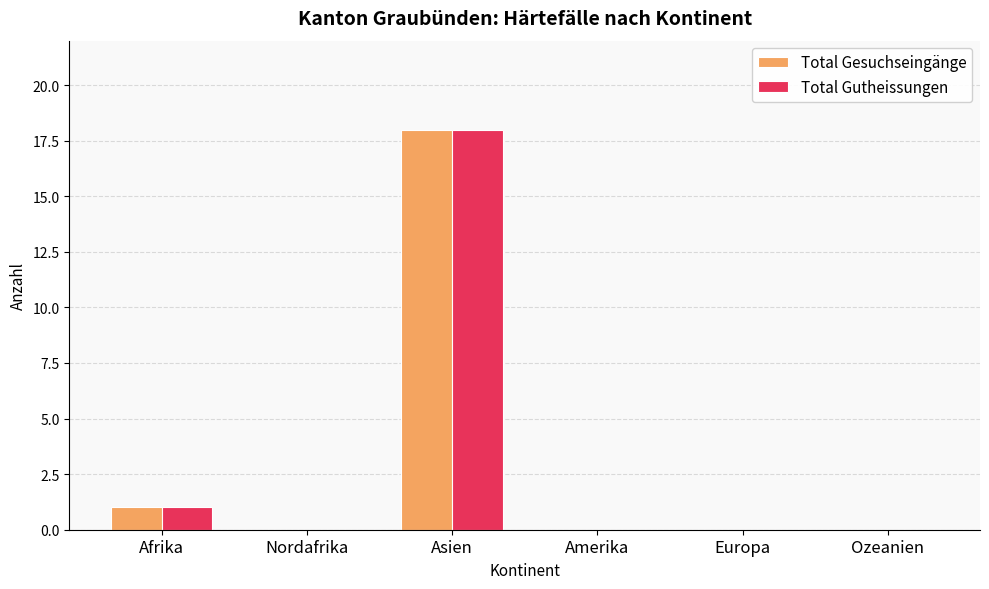

True or false: Total Gesuchseingänge has a value of 8 at Ozeanien.

False